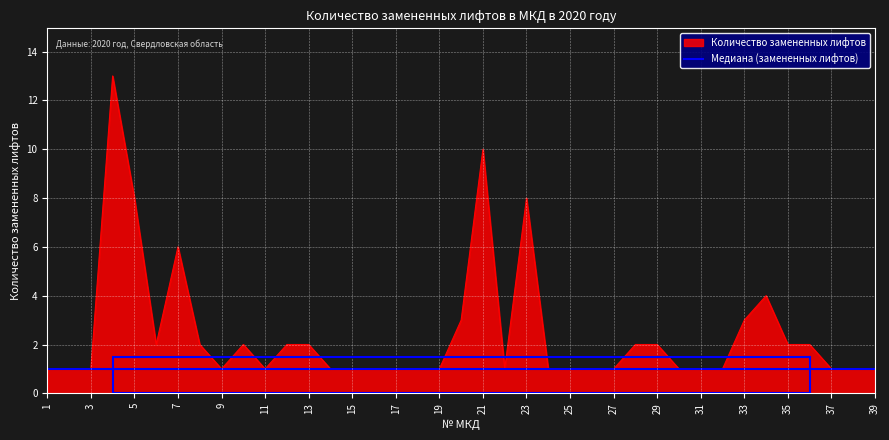

Rank the series by their average value, from highest to lowest.

Количество замененных лифтов, Медиана (замененных лифтов)